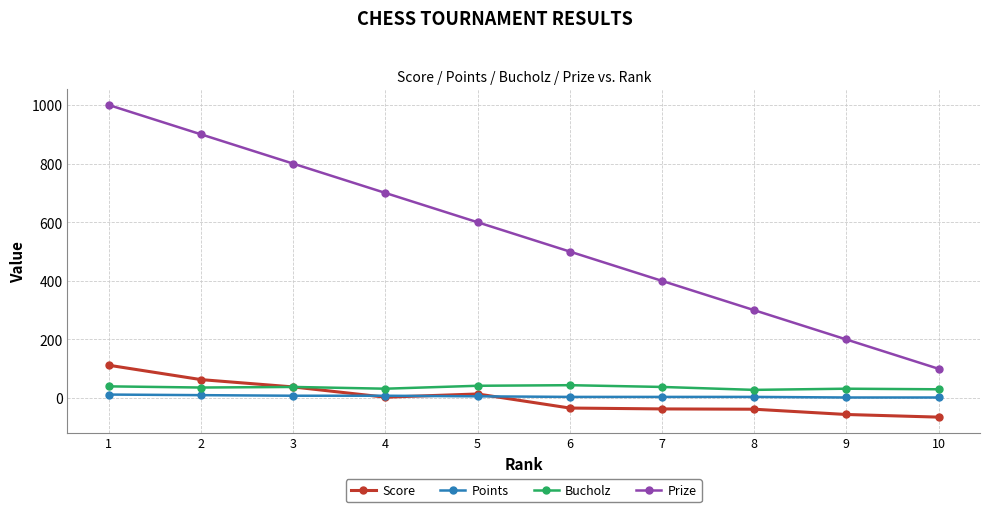

What is the difference between the Prize values at 2 and 5?

300